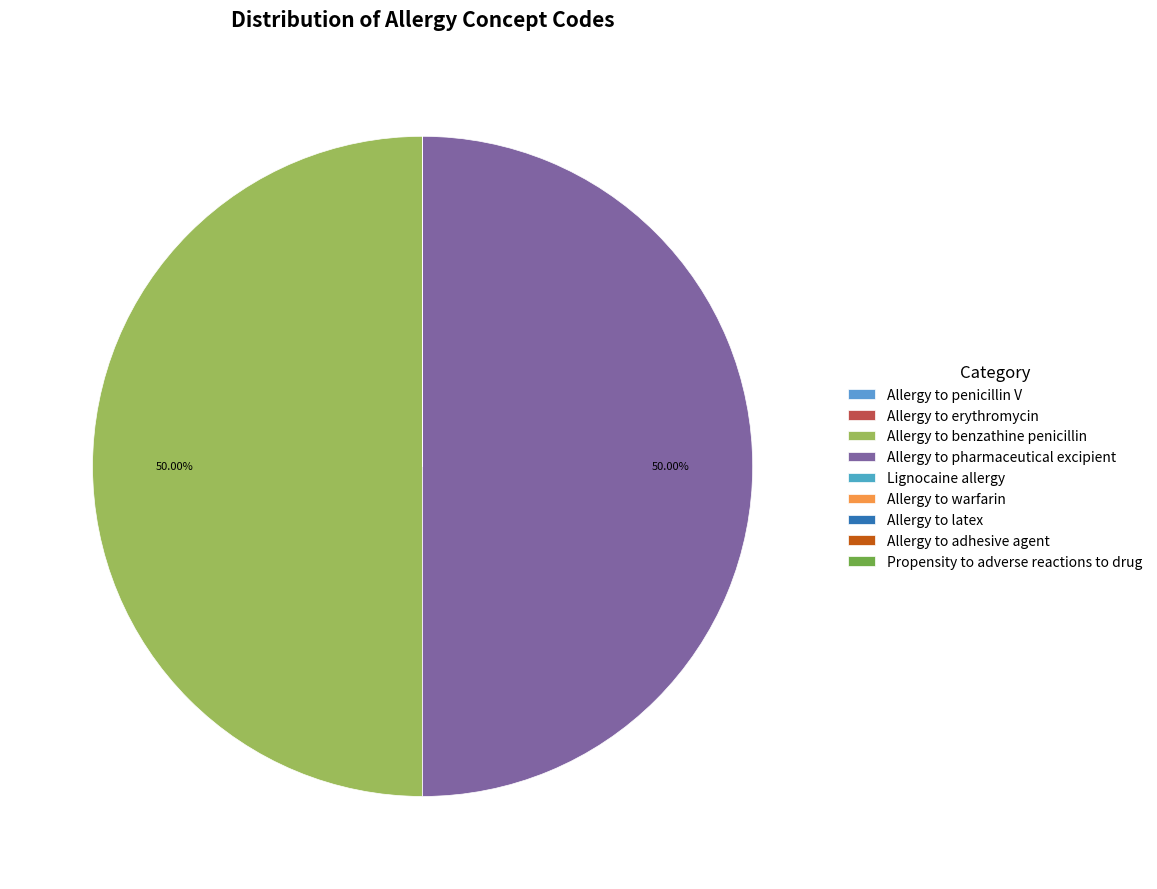

What is the smallest slice in the pie chart?

Allergy to erythromycin